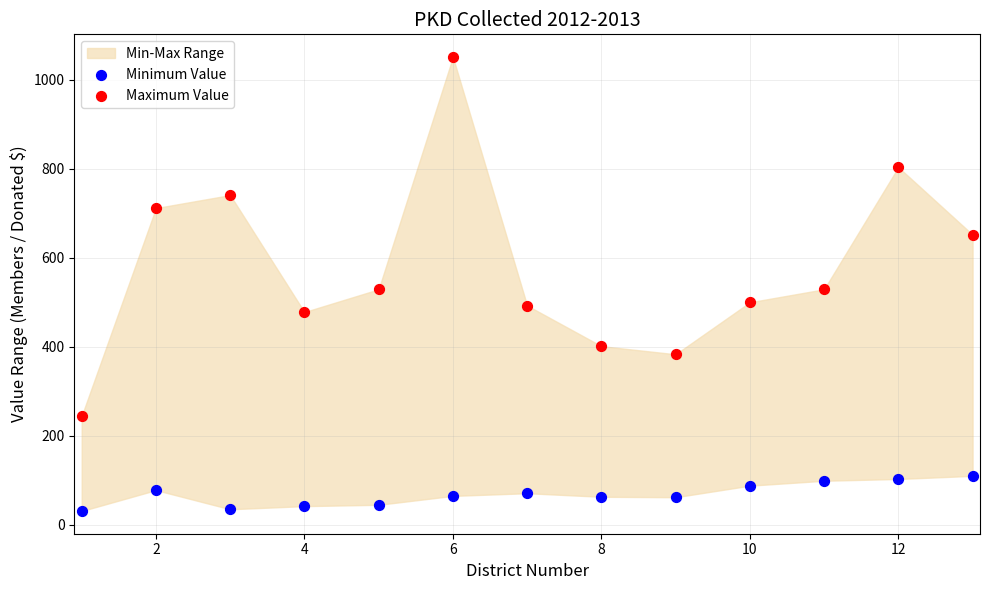

Across all data points, what is the range of Y values (max minus min)?

1020.2